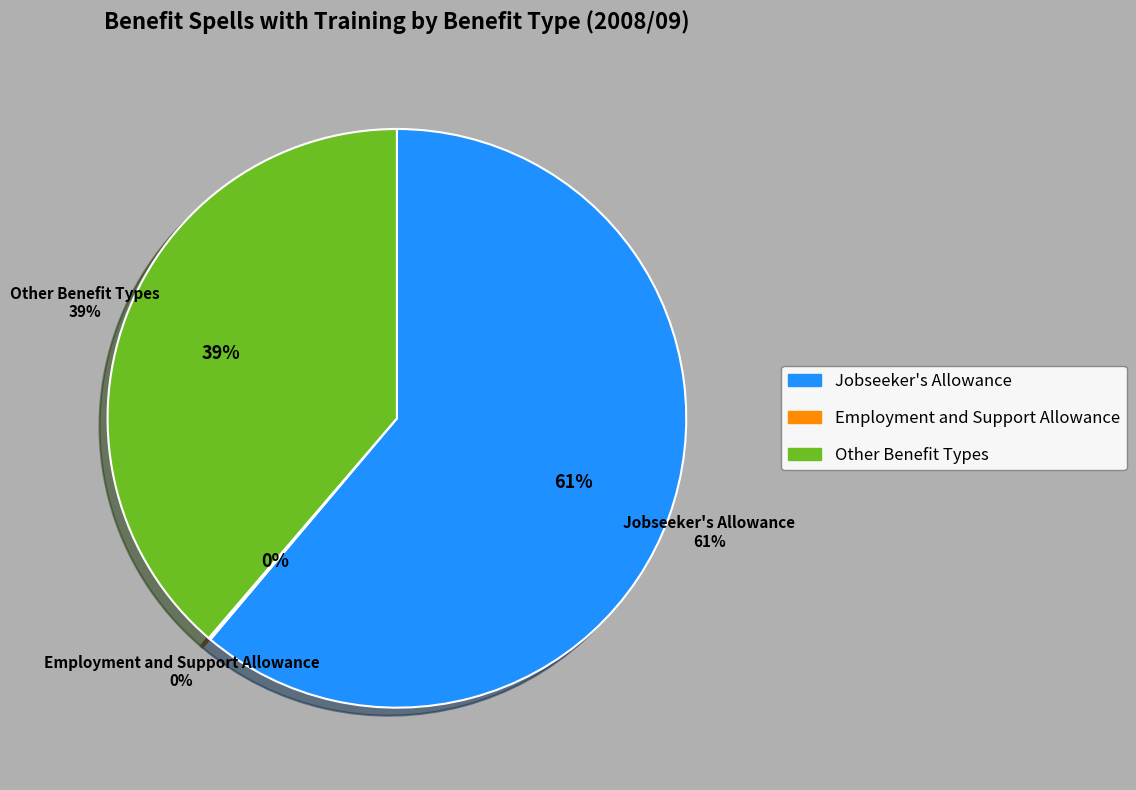

What is the change in value from Jobseeker's Allowance to Employment and Support Allowance?

-50900